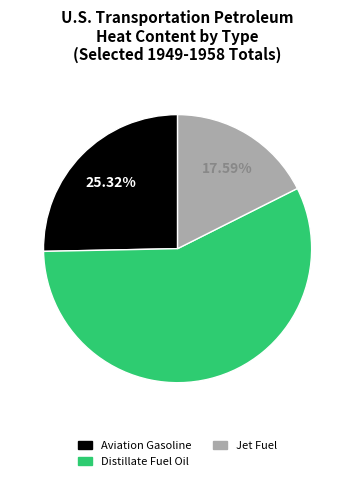

Count the number of slices in the pie.

3